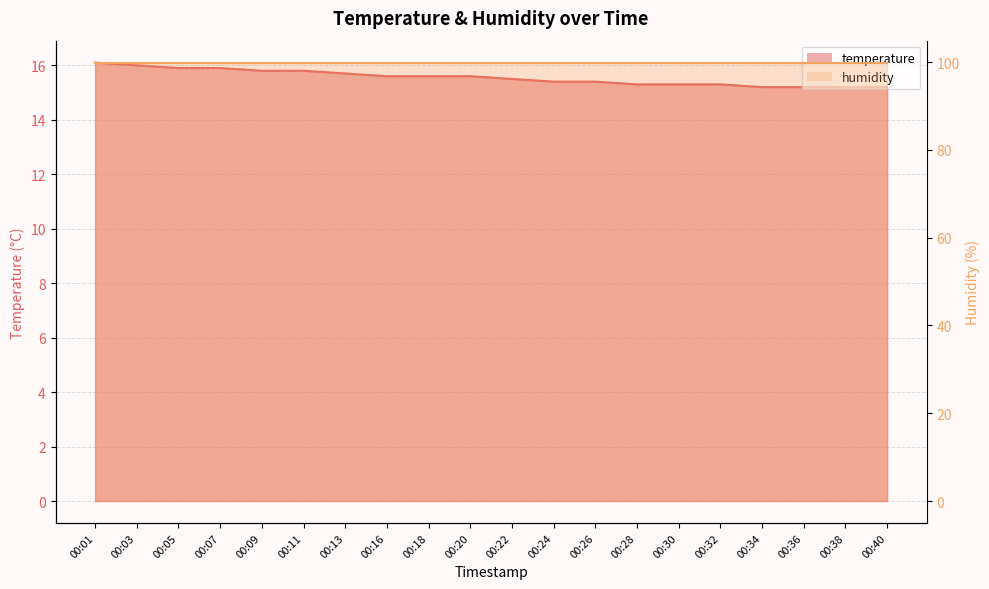

What is the difference between the values at 00:24 and 00:16?

0.2